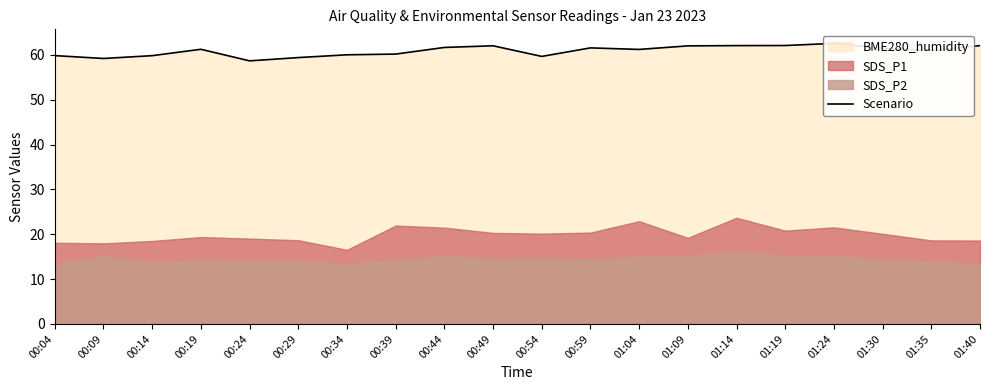

What is the difference between the second highest and minimum values?

3.4